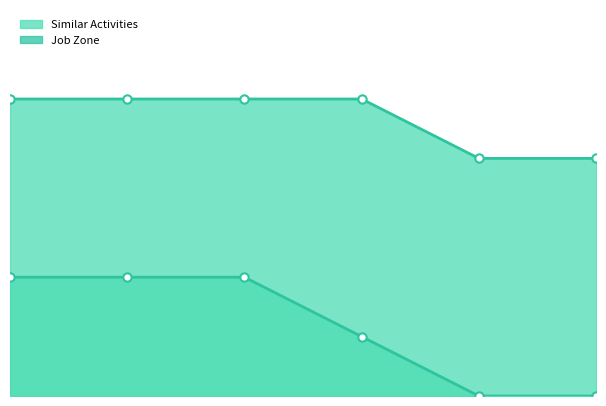

What are all the series names shown in the legend?

Similar Activities line, Job Zone line